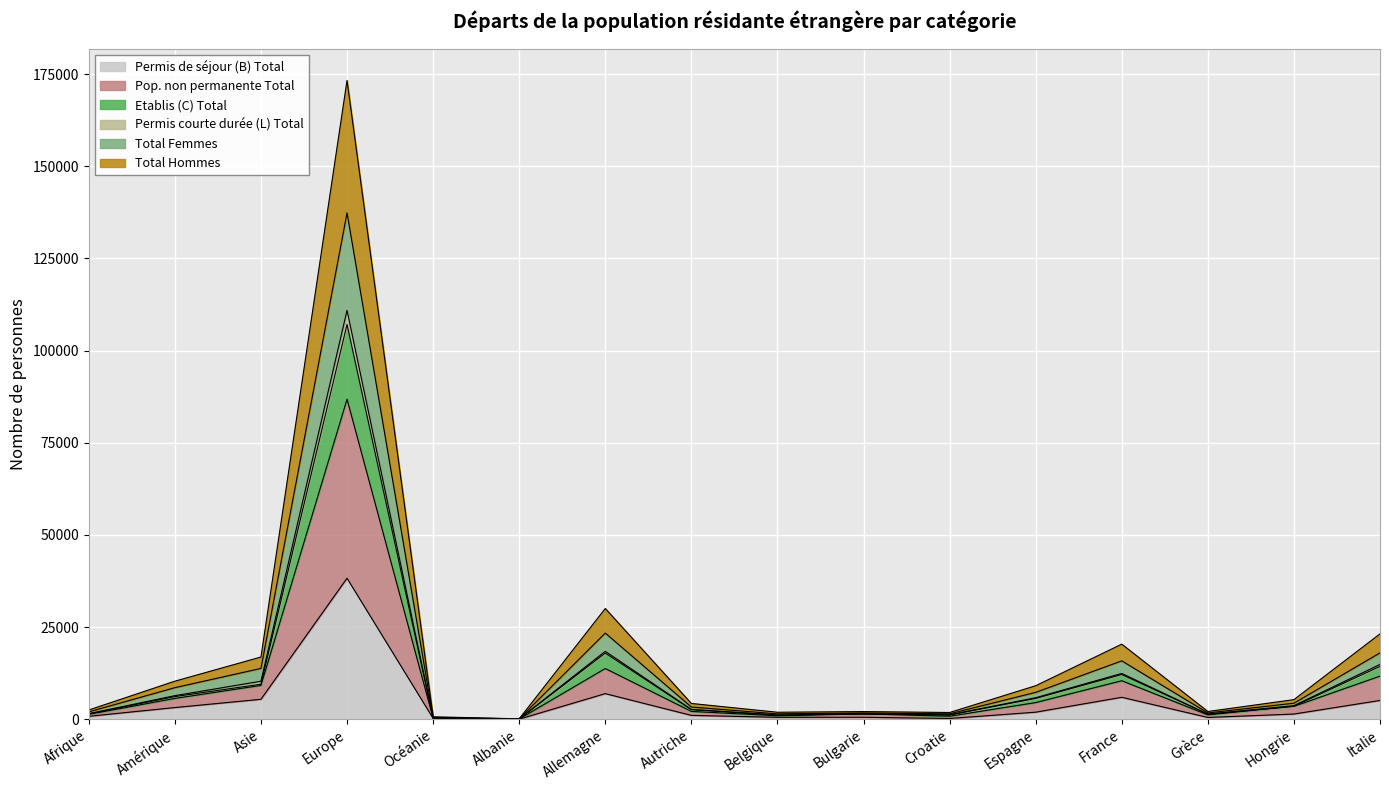

Where is the first local maximum for Etablis (C) Total?

Europe